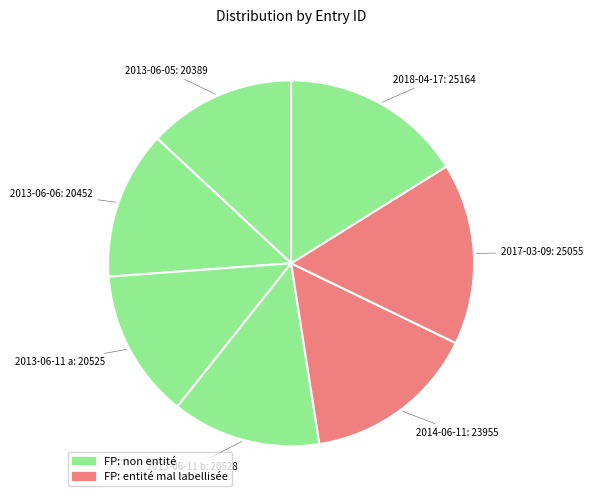

How many segments does this pie chart have?

7